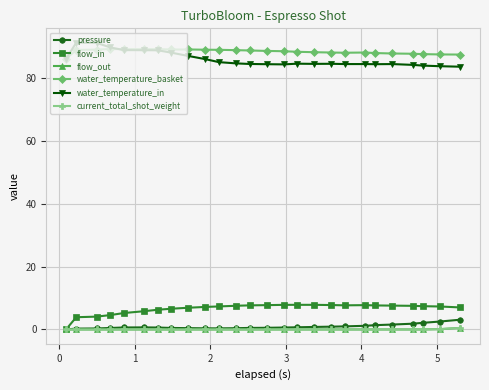

At how many categories does at least one series exceed 71?

26